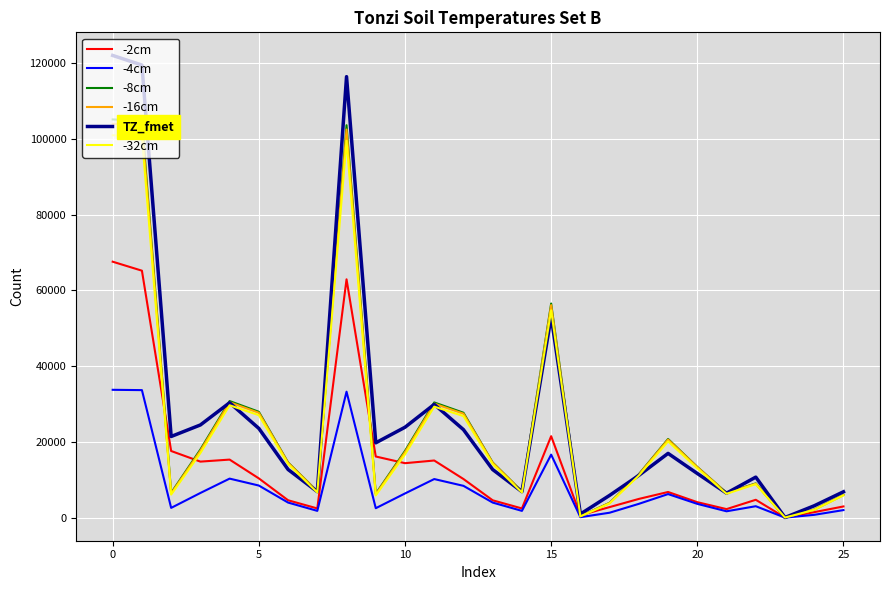

What is the difference between the maximum and second lowest values in the -32cm series?

100585